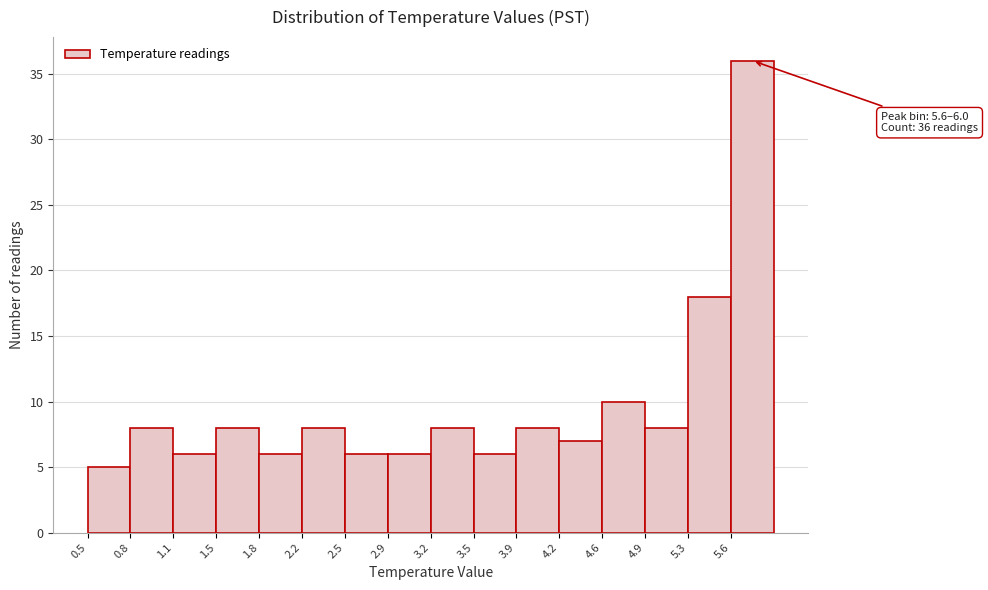

Over which range of the x-axis is the bar tallest?

5.60 to 5.95